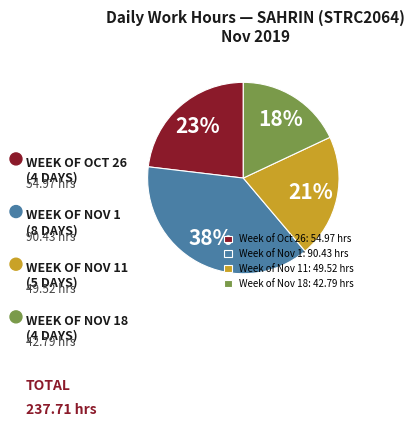

What is the largest slice in the pie chart?

Week of Nov 1: 90.43 hrs